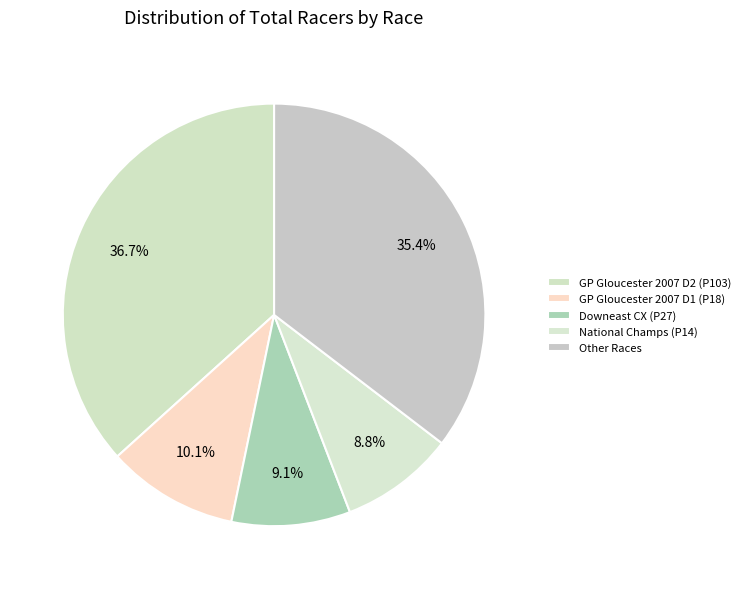

How many segments does this pie chart have?

5